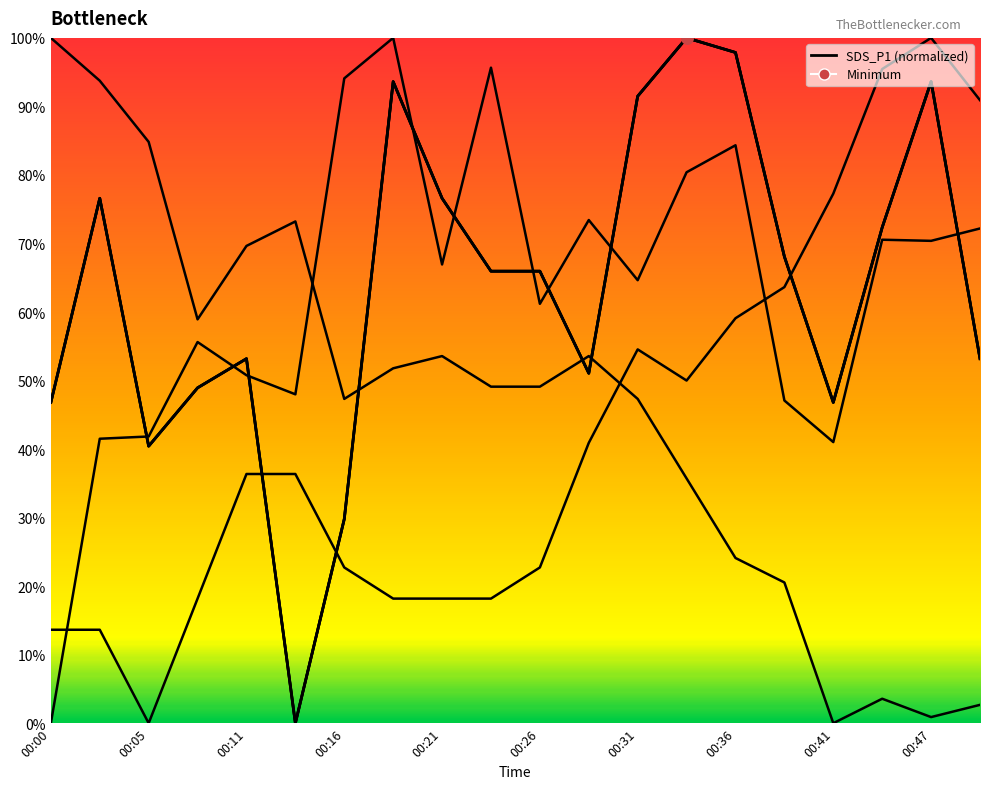

How many categories are shown in the chart?

20